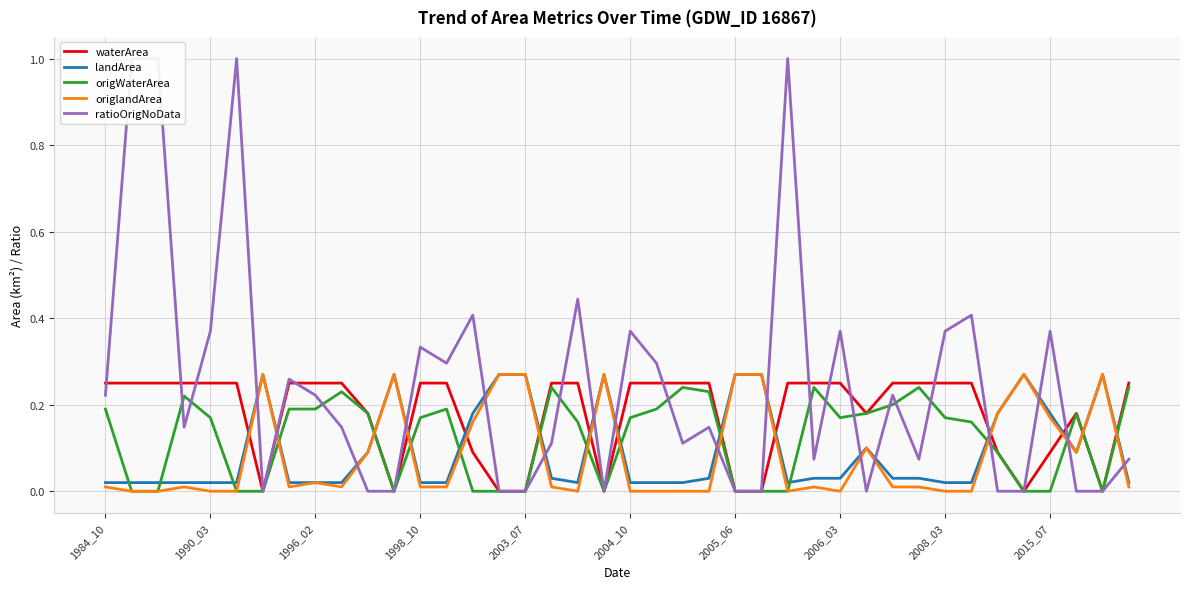

Which series ends up on top after the final intersection of waterArea and ratioOrigNoData?

waterArea